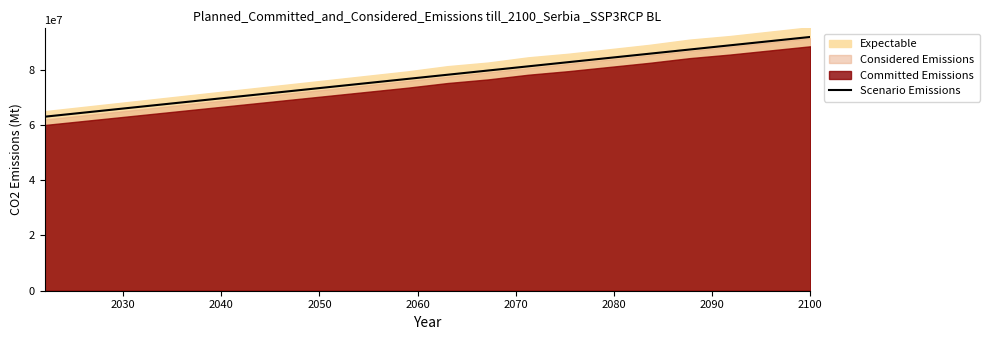

What is the maximum value for Scenario Emissions?

91880000